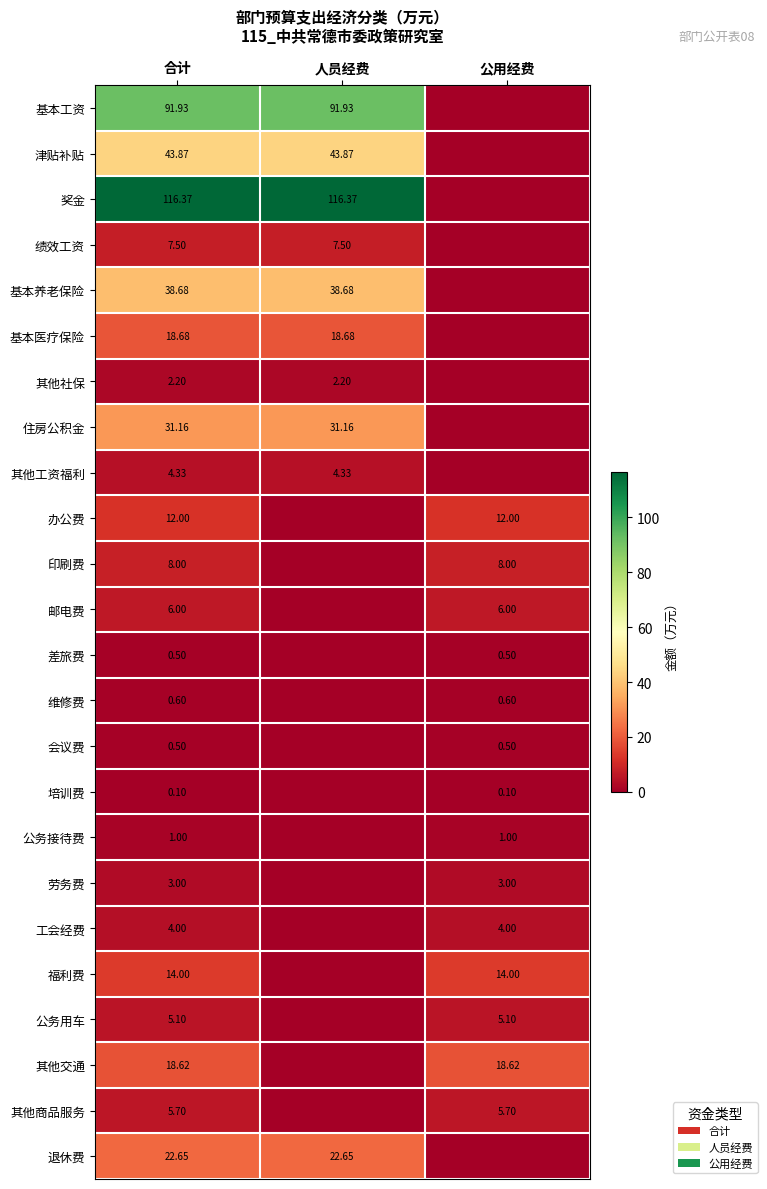

What is the sum of the 培训费 values at 合计 and 人员经费?

0.1